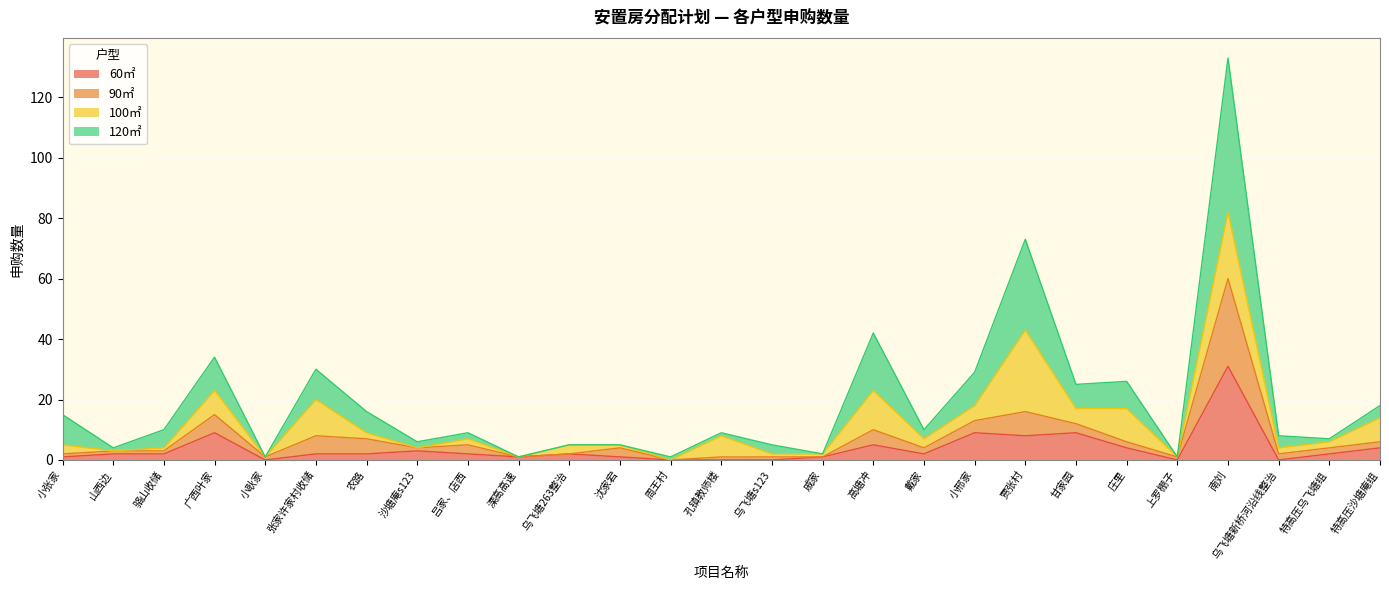

At which category does 90㎡ reach its first local peak?

广西叶家